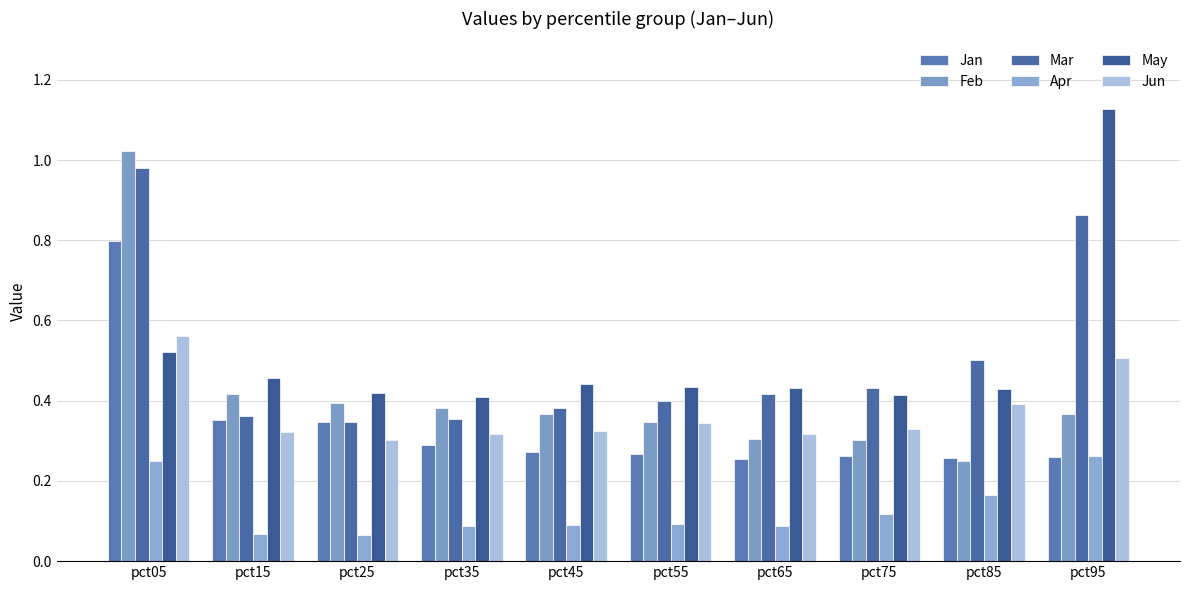

Are the bars horizontal?

No